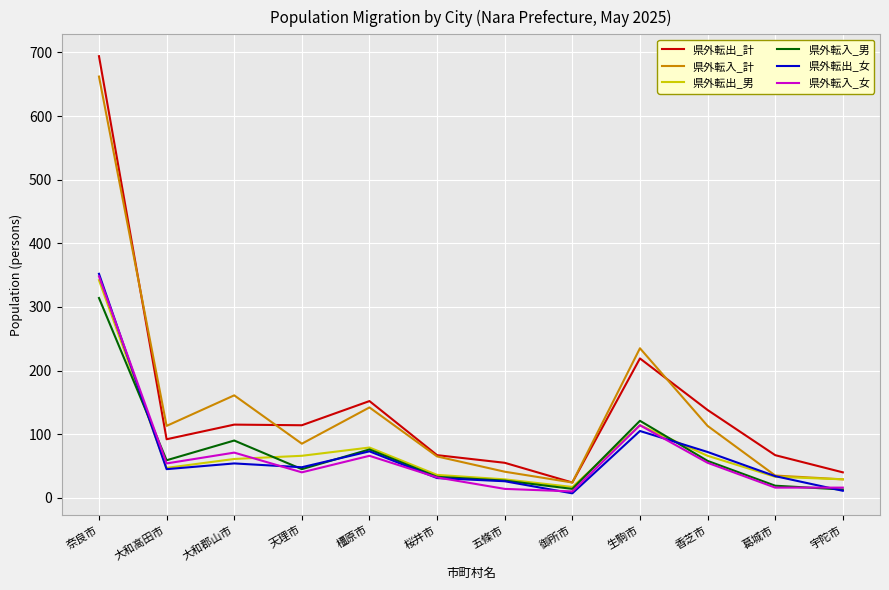

Which series has the largest range (max minus min)?

県外転出_計